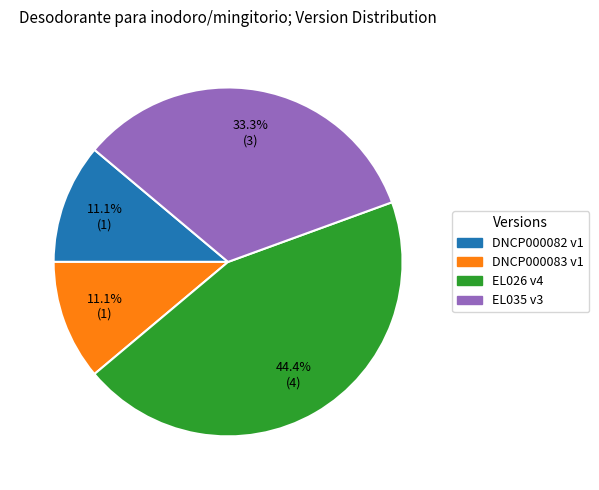

Is there any slice that represents more than half of the pie?

No